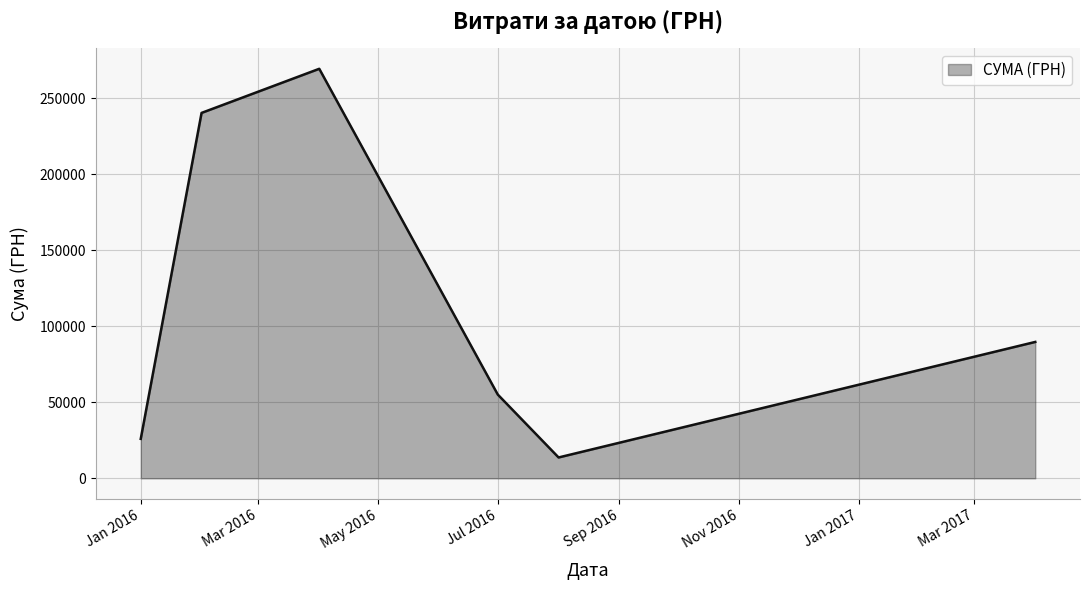

How many interior local peaks (higher than both neighbors) does the data have?

1